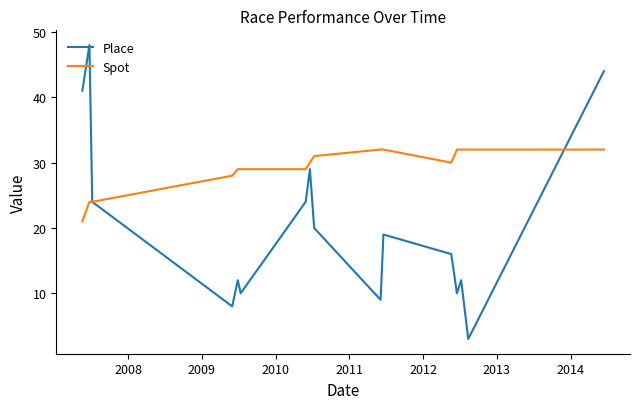

List the series in order of their peak value, lowest first.

Spot, Place